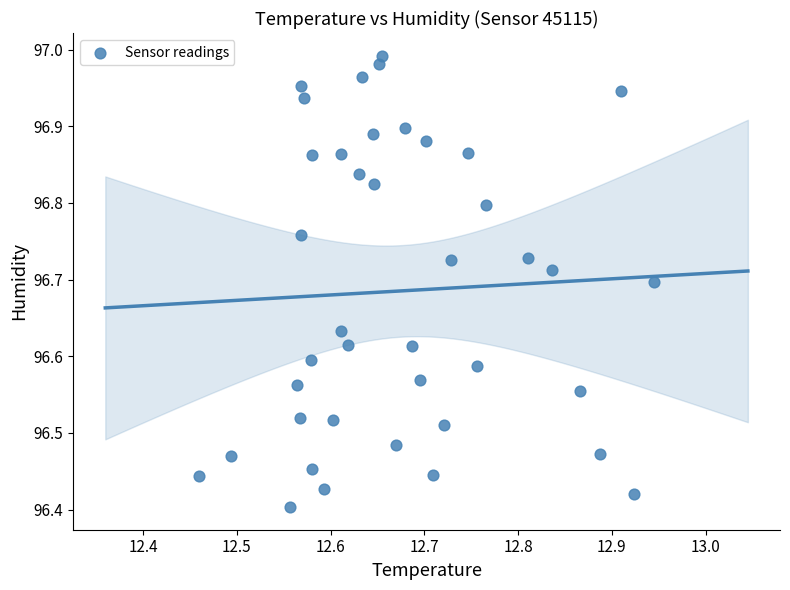

What is the range of Y values (max minus min)?

0.6